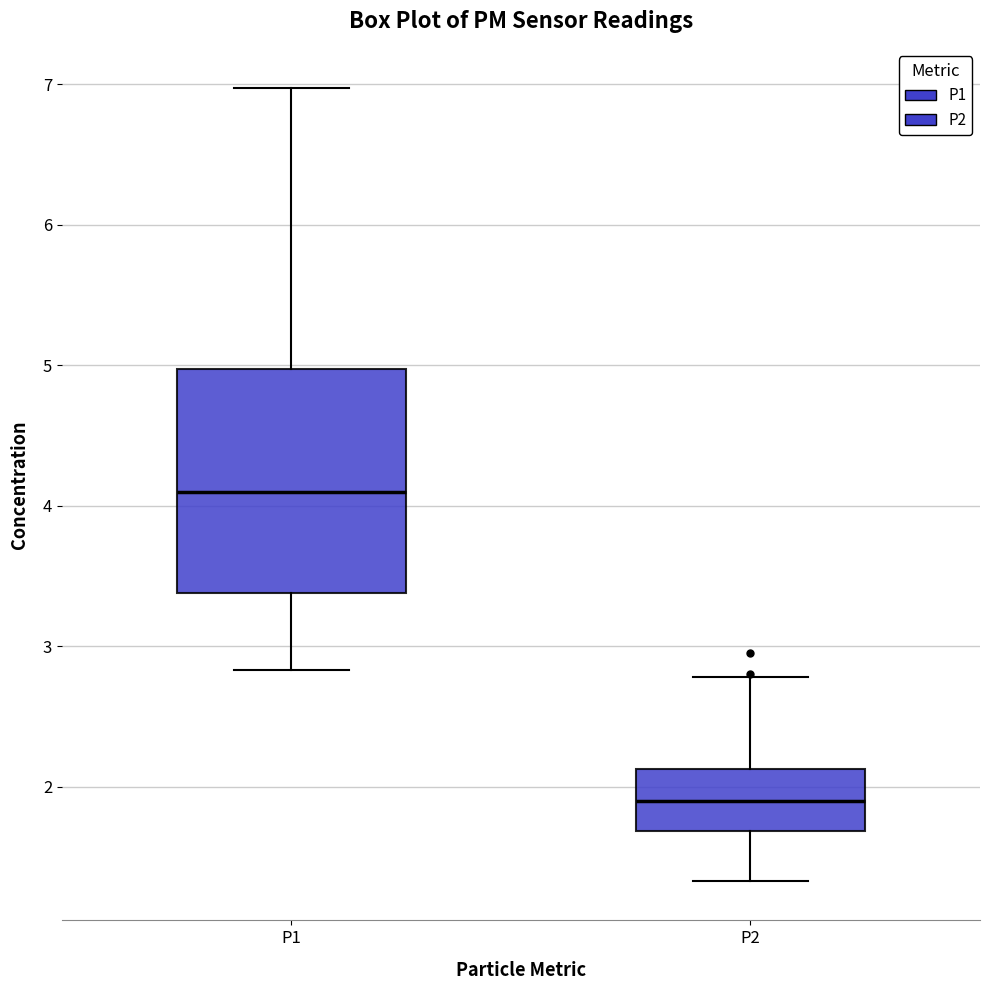

Which box has the highest median line?

P1